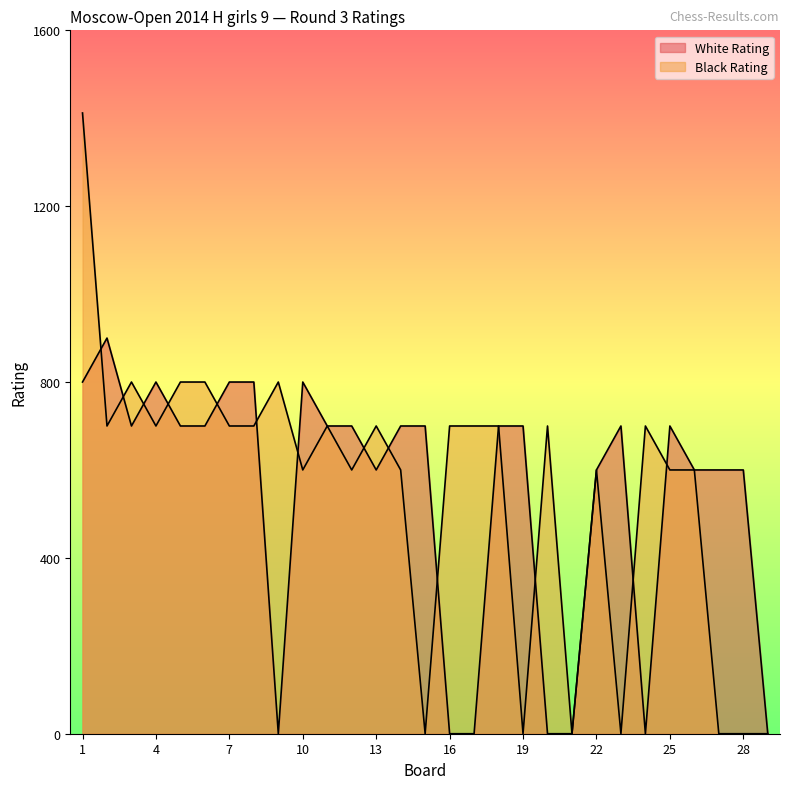

How many data points in Black Rating are less than 700?

13